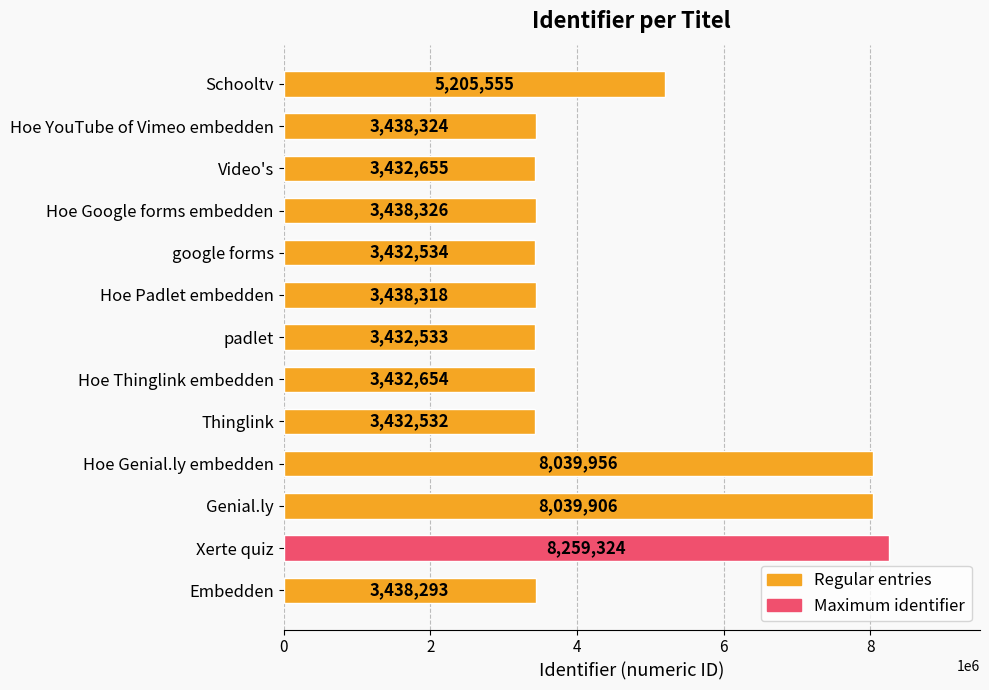

List the labels in order of value, largest first.

Xerte quiz, Hoe Genial.ly embedden, Genial.ly, Schooltv, Hoe Google forms embedden, Hoe YouTube of Vimeo embedden, Hoe Padlet embedden, Embedden, Video's, Hoe Thinglink embedden, google forms, padlet, Thinglink